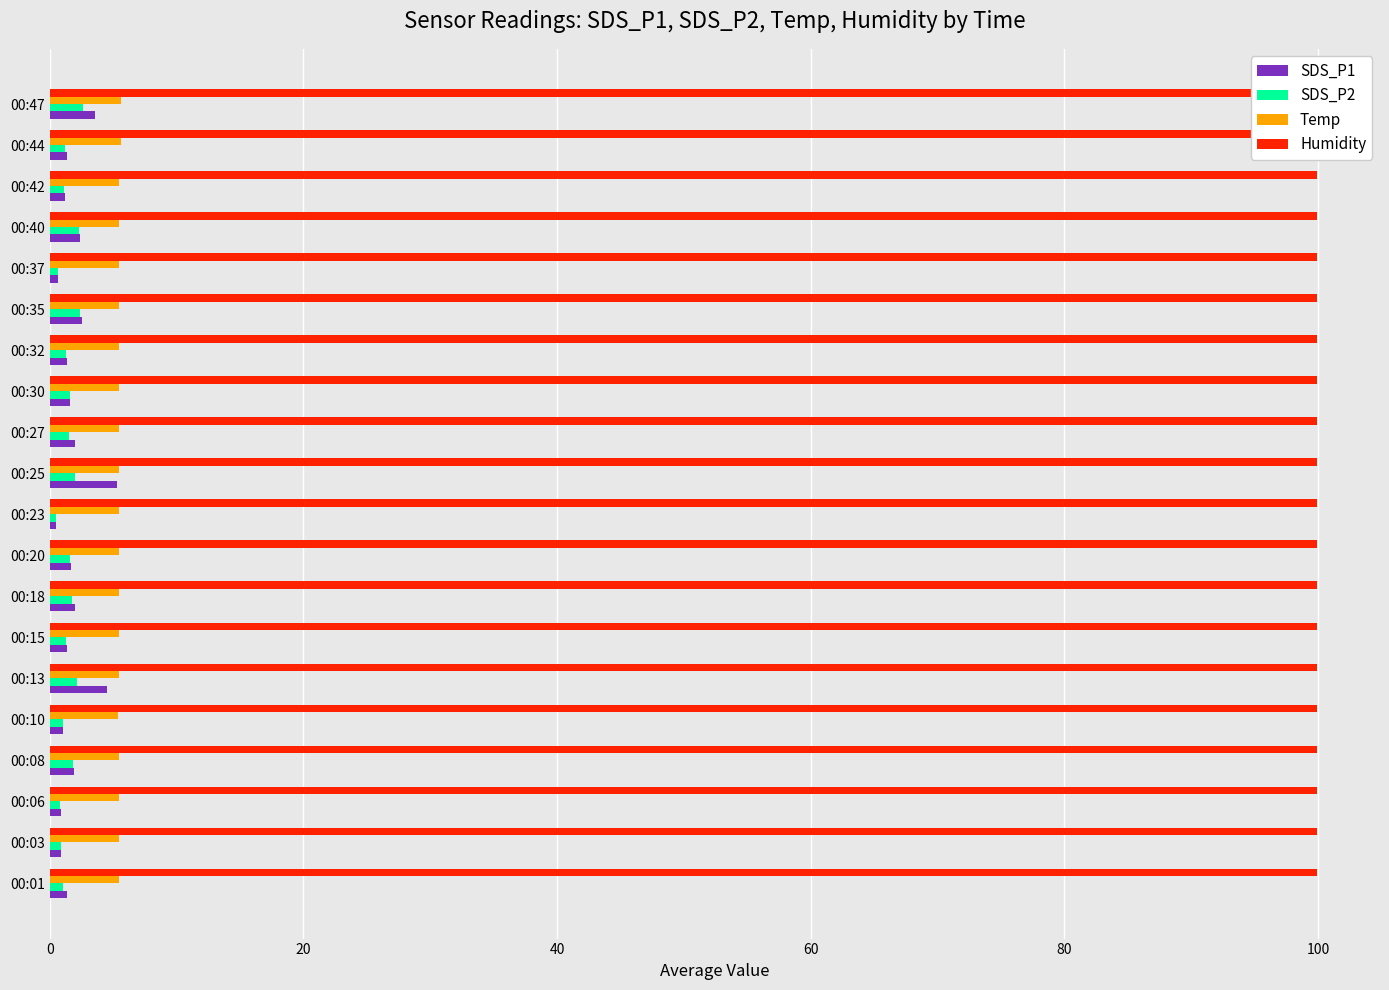

Reading left to right, what are all the values shown in this chart?

SDS_P1: 1.4	0.9	0.9	1.9	1.0	4.5	1.4	2.0	1.7	0.5	5.3	2.0	1.6	1.3	2.6	0.7	2.4	1.2	1.3	3.6
SDS_P2: 1.0	0.9	0.8	1.8	1.0	2.1	1.3	1.7	1.6	0.5	2.0	1.5	1.6	1.3	2.4	0.7	2.3	1.1	1.2	2.6
Temp: 5.5	5.5	5.5	5.5	5.4	5.5	5.5	5.5	5.5	5.5	5.5	5.5	5.5	5.5	5.5	5.5	5.5	5.5	5.6	5.6
Humidity: 0.2	0.2	0.2	0.2	0.2	0.2	0.2	0.2	0.2	0.2	0.2	0.2	0.2	0.2	0.2	0.2	0.2	0.2	0.2	0.2